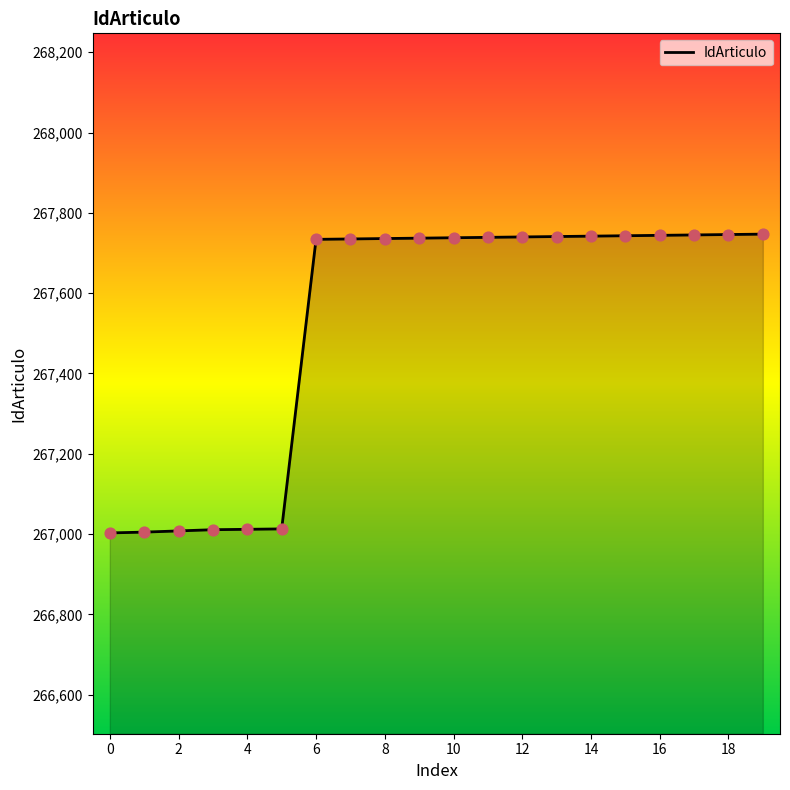

What is the smallest value displayed?

267003